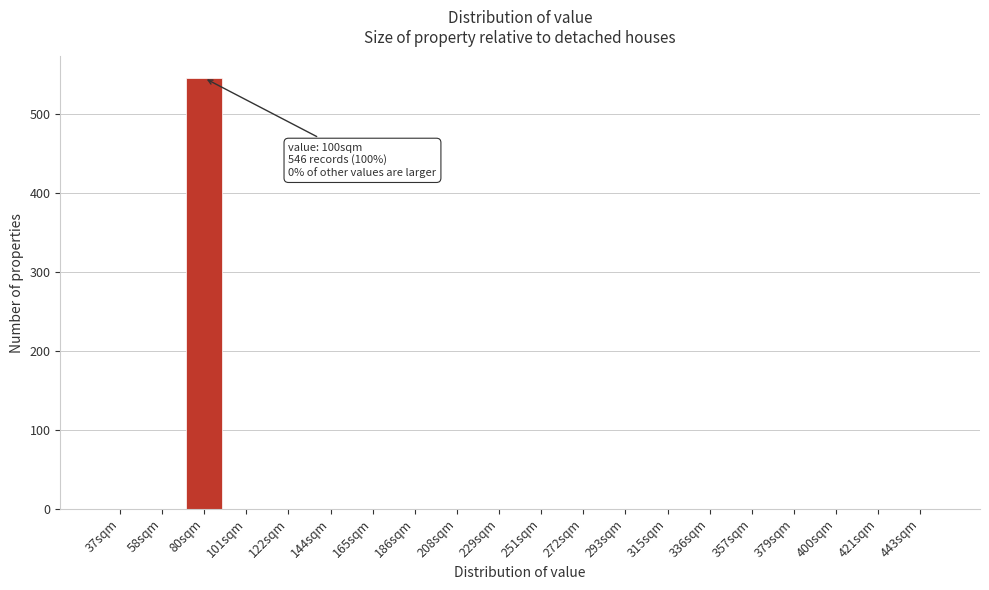

Reading right to left, extract all data points from this chart.

443sqm=0	421sqm=0	400sqm=0	379sqm=0	357sqm=0	336sqm=0	315sqm=0	293sqm=0	272sqm=0	251sqm=0	229sqm=0	208sqm=0	186sqm=0	165sqm=0	144sqm=0	122sqm=0	101sqm=0	80sqm=546	58sqm=0	37sqm=0